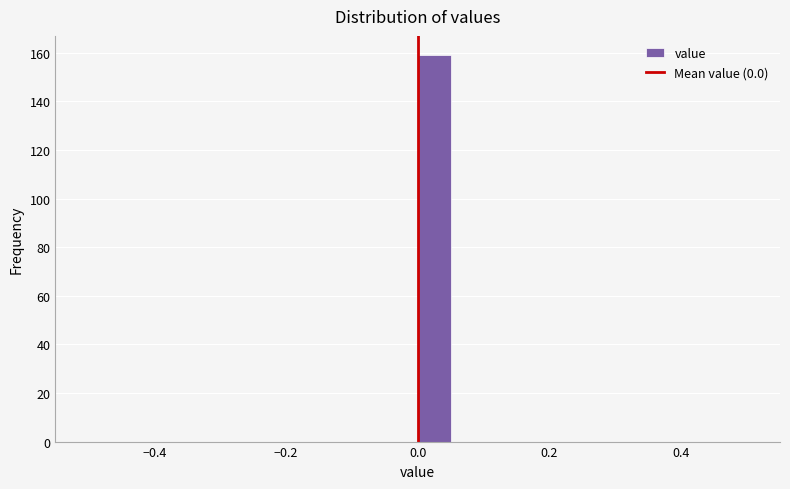

Read against the x-axis, roughly where is the centre of the tallest bar?

0.02